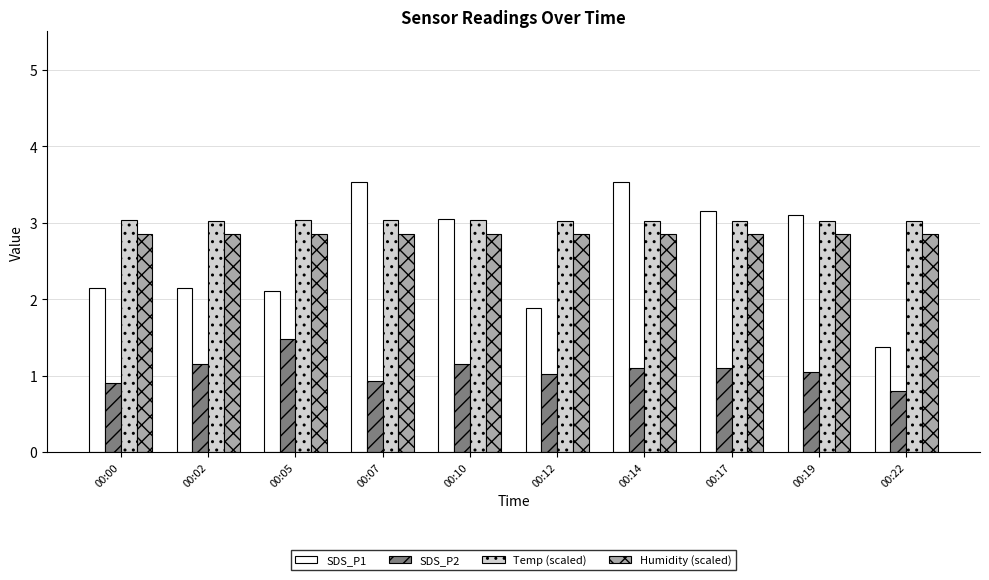

Which series has the widest spread of values?

SDS_P1